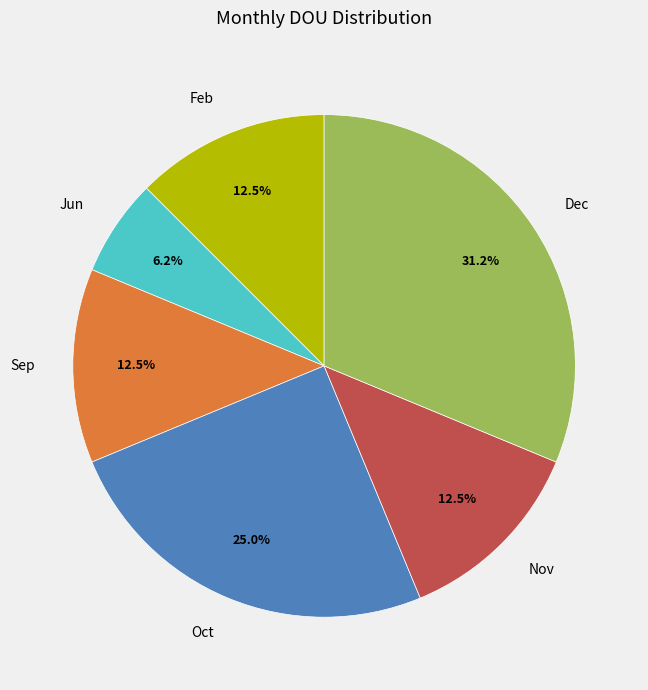

To the nearest percent, what percentage of the pie is Oct?

25%